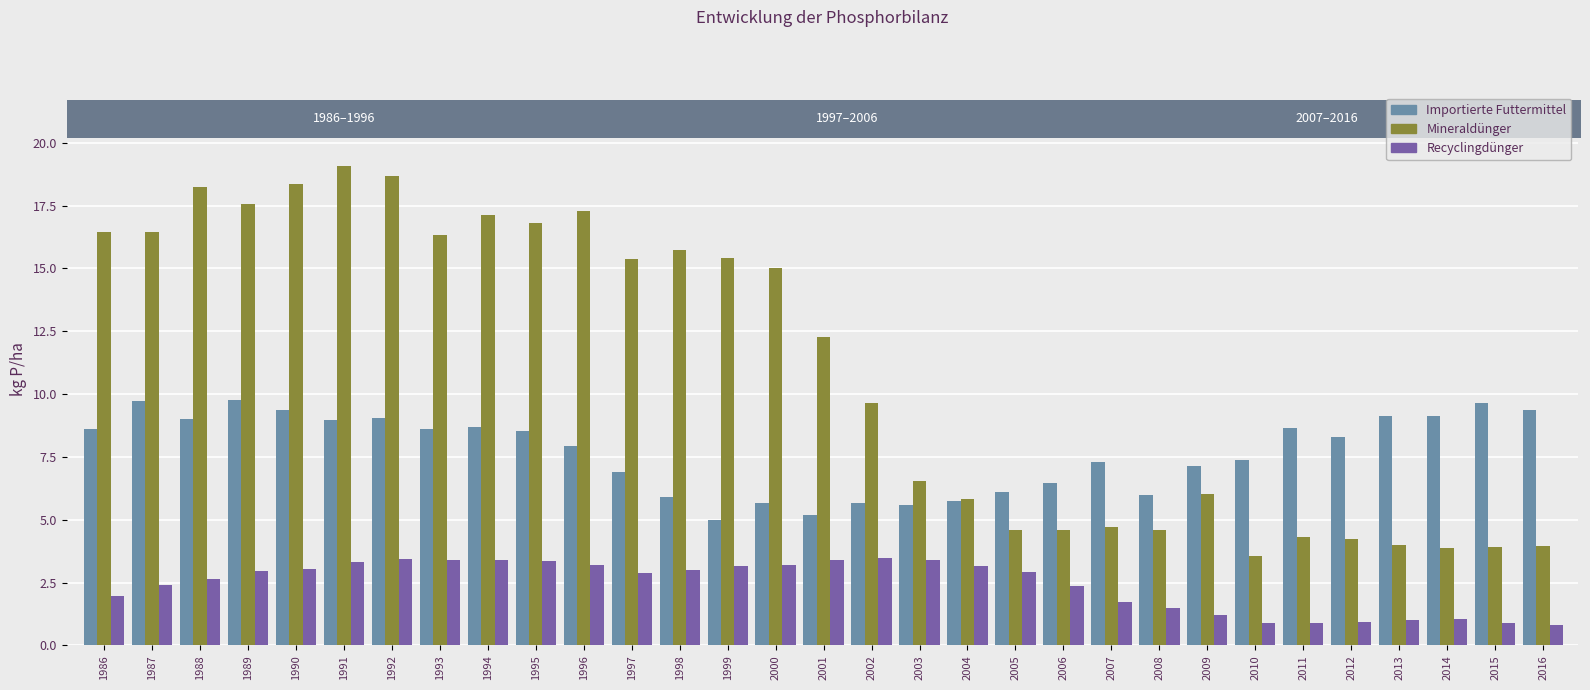

At which label does Mineraldünger reach its minimum?

2010